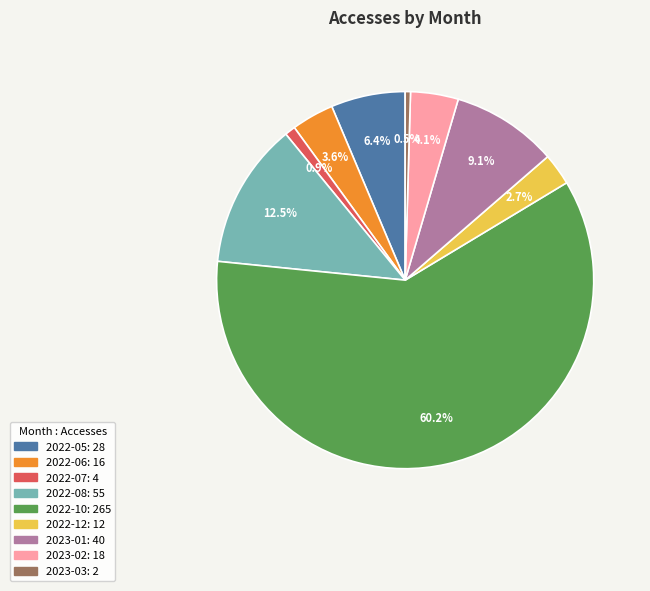

To the nearest percent, what portion does 2023-01 represent?

9%